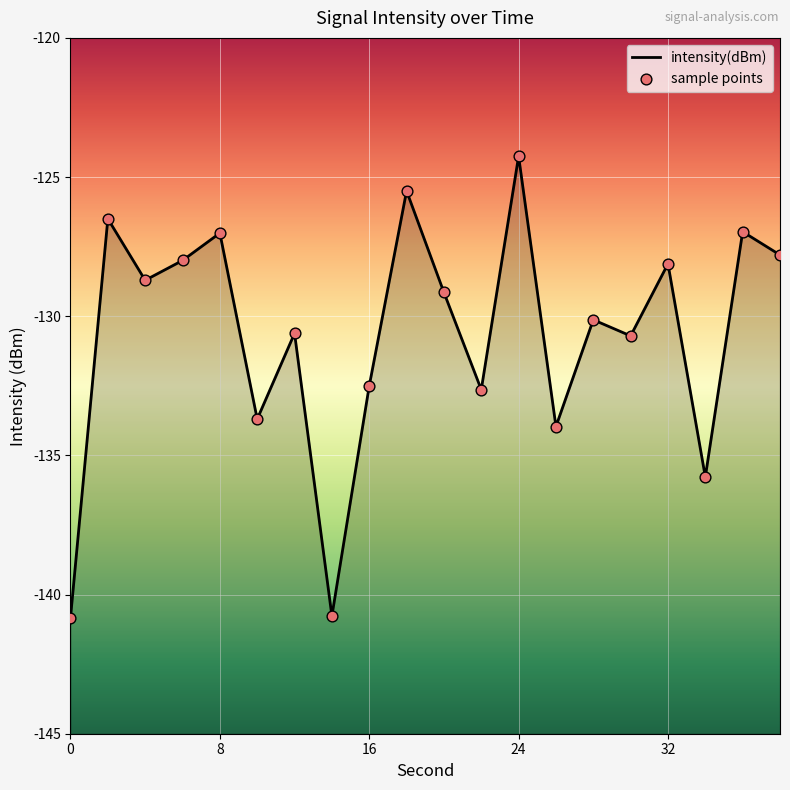

What is the change in value from 26 to 30?

+3.3